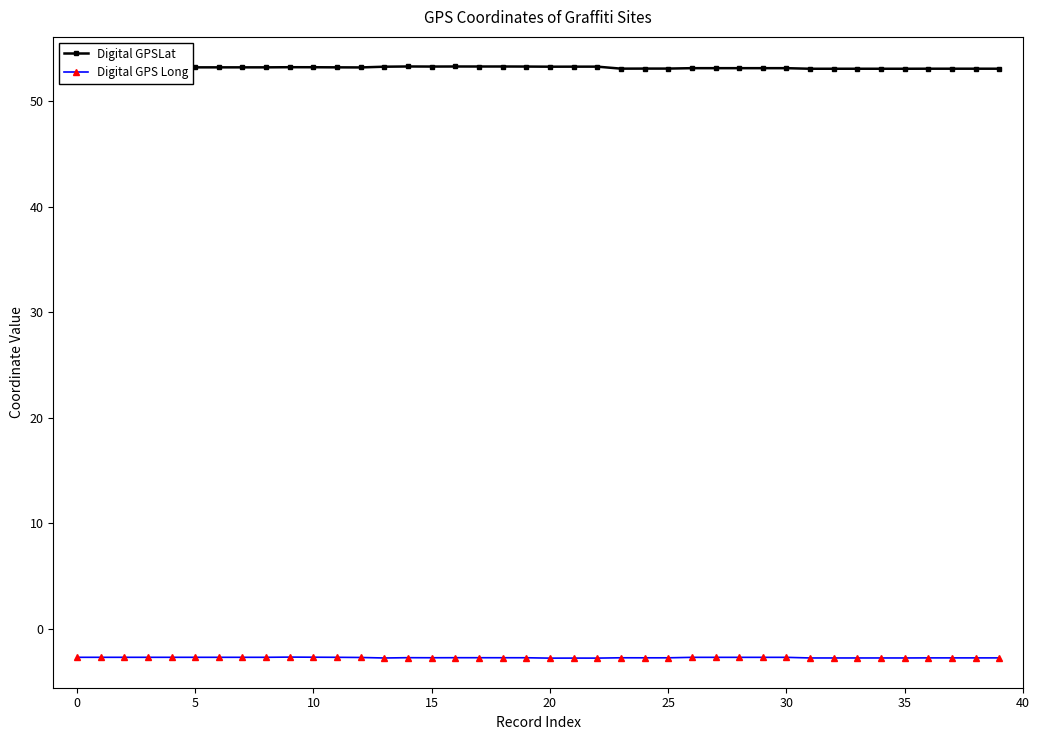

Count the number of categories in the chart.

40